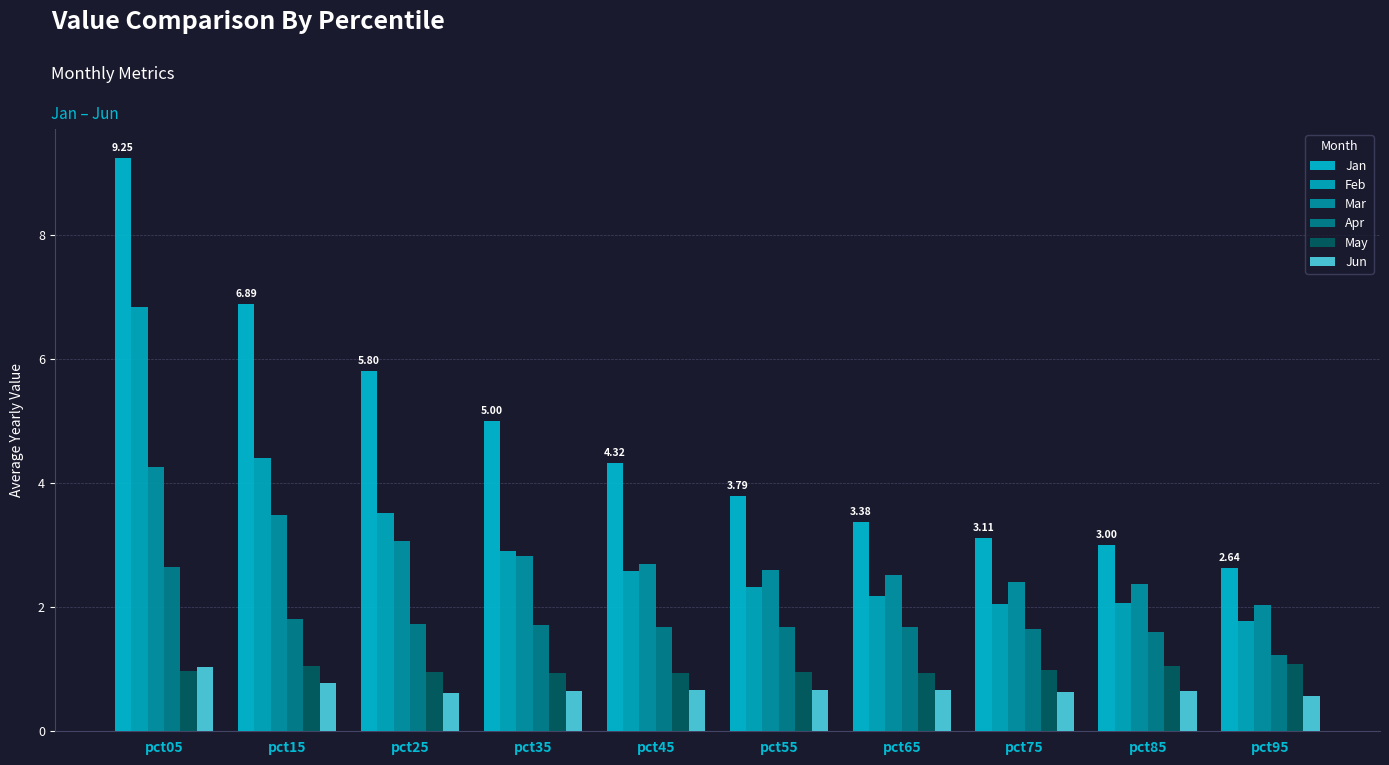

Count the number of categories in the chart.

10